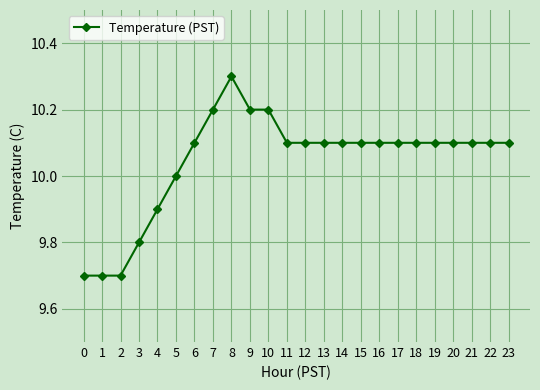

Does the chart have visible grid lines?

Yes